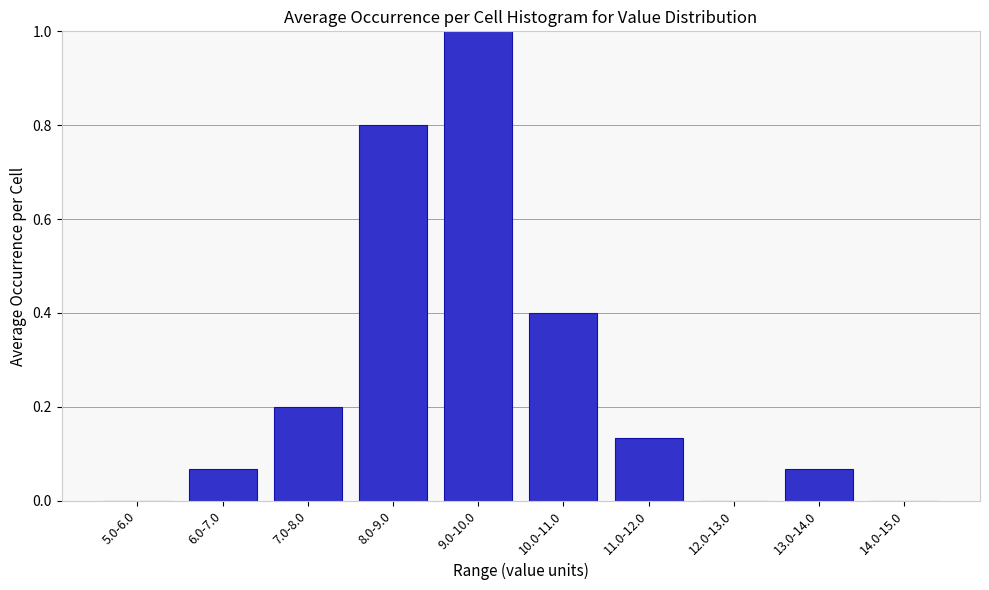

Is it true that the value at 7.0-8.0 is 0.3?

False